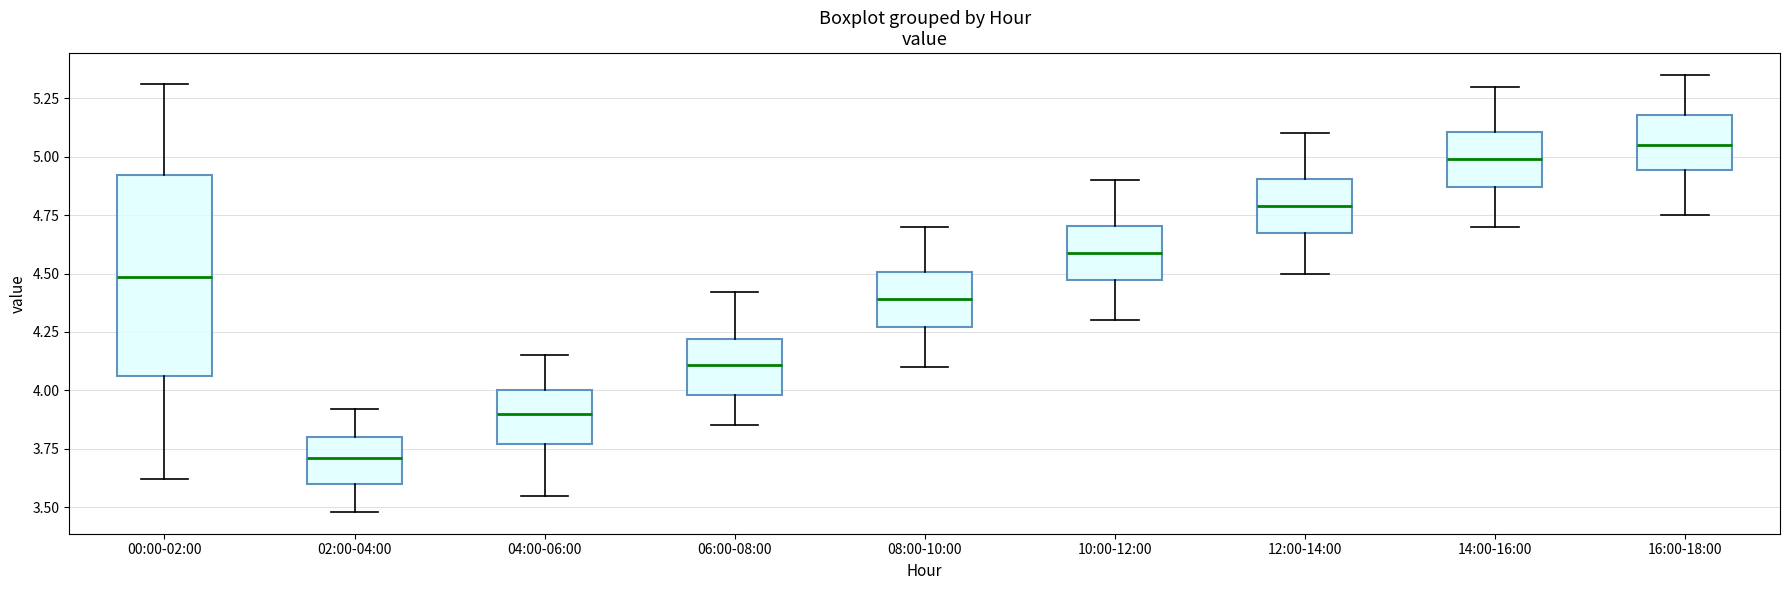

Which box is the tallest, from its lower edge to its upper edge?

00:00-02:00